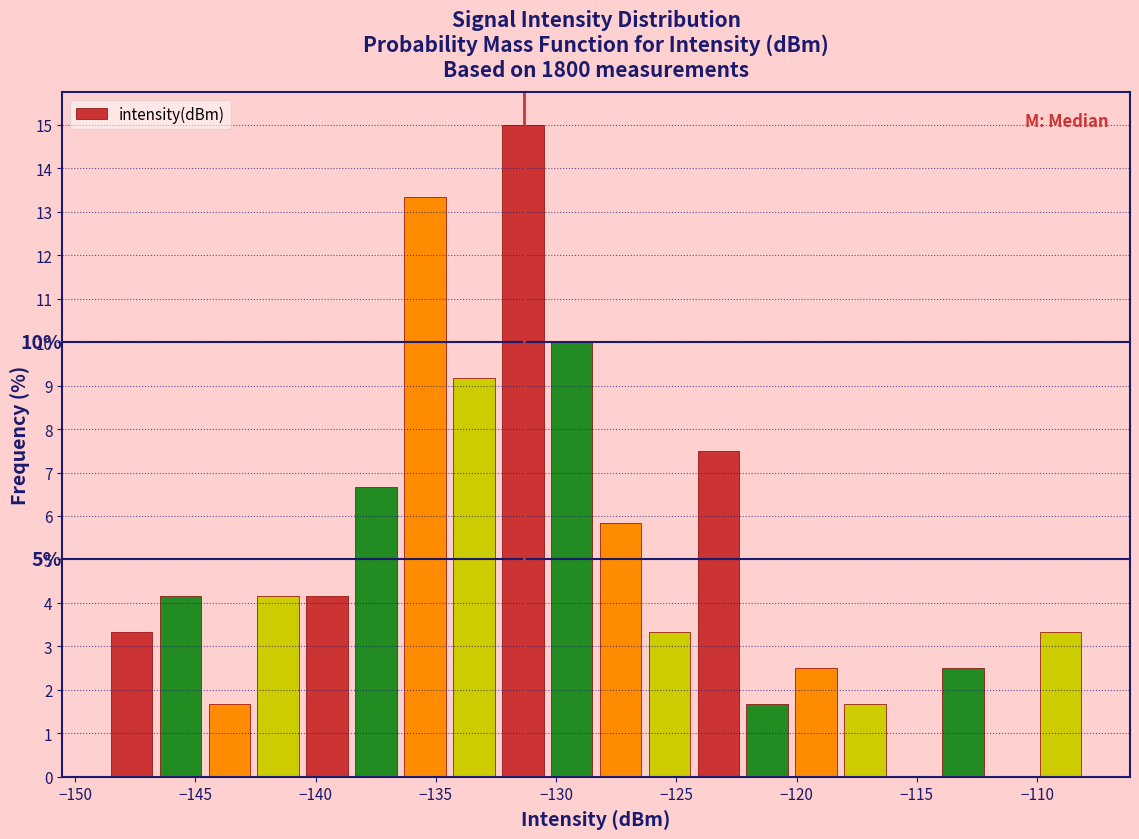

Over which range of the x-axis is the bar tallest?

-132.5 to -130.5